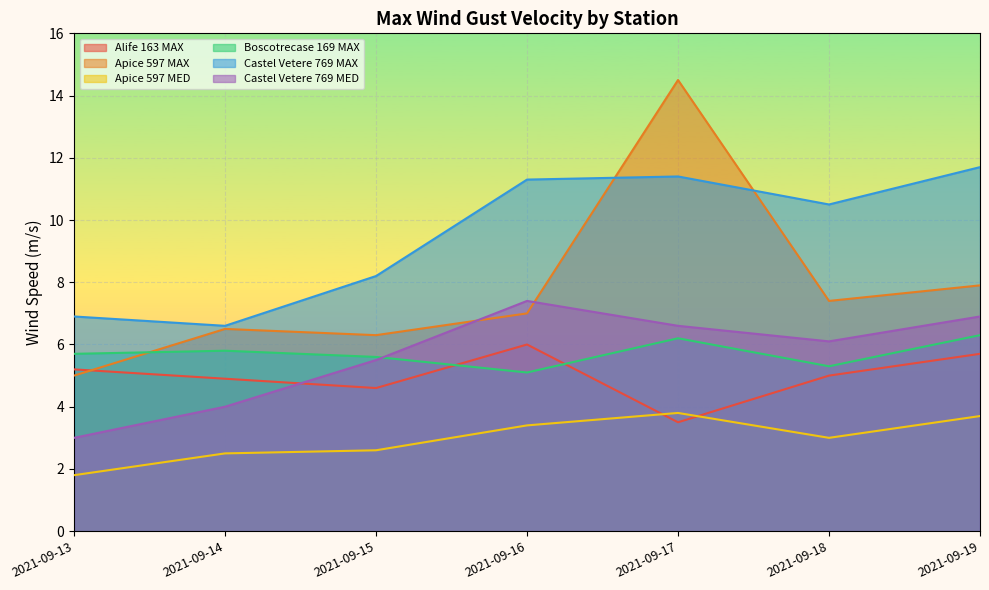

What is the value of the Apice 597 MED point at the 6th from the left?

3.0